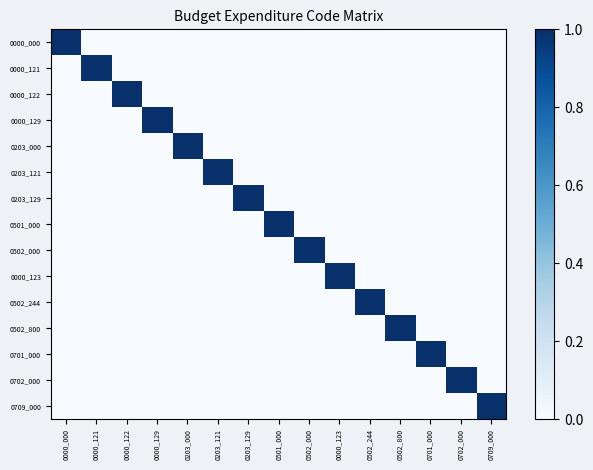

Rank the series at 0203_121 from highest to lowest value.

0203_121, 0000_000, 0000_121, 0000_122, 0000_129, 0203_000, 0203_129, 0501_000, 0502_000, 0000_123, 0502_244, 0502_800, 0701_000, 0702_000, 0709_000